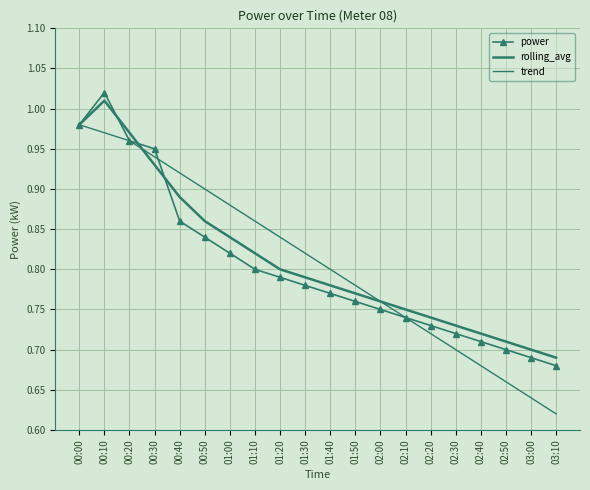

At which category does rolling_avg reach its first local peak?

00:10